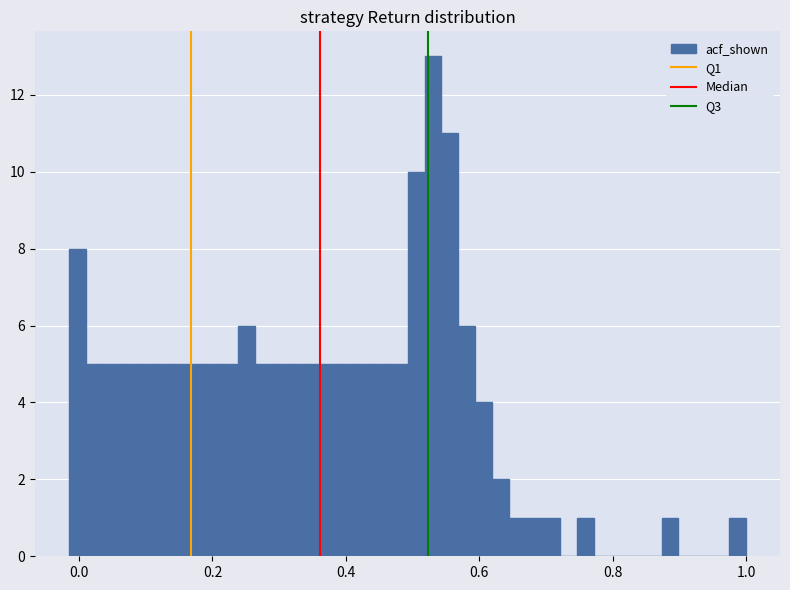

Read against the x-axis, roughly where is the centre of the tallest bar?

0.54